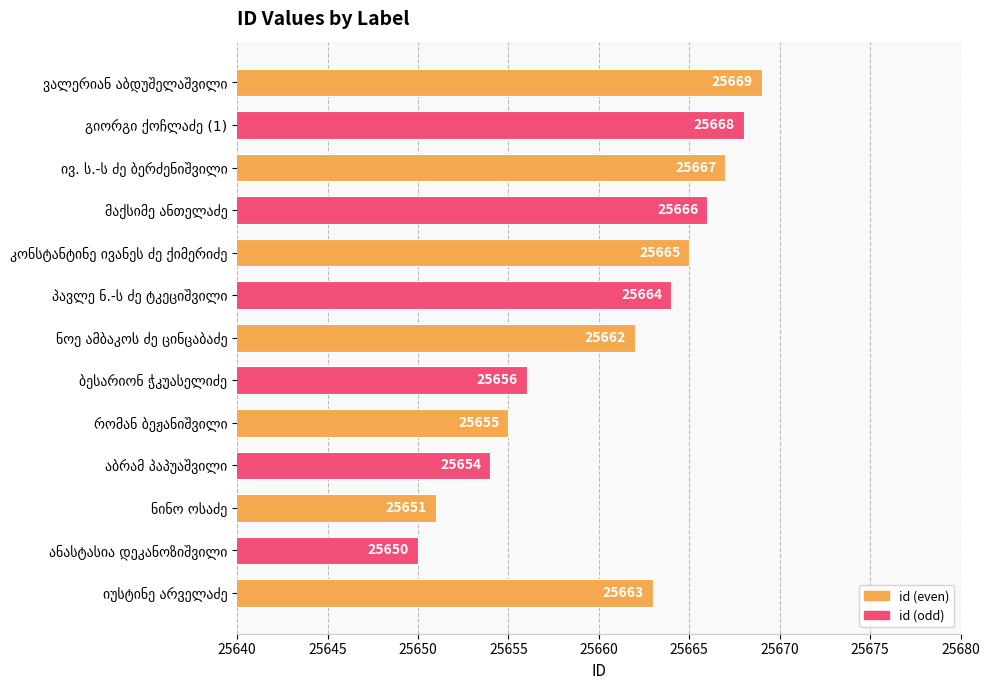

What is the maximum value shown in the chart?

25669